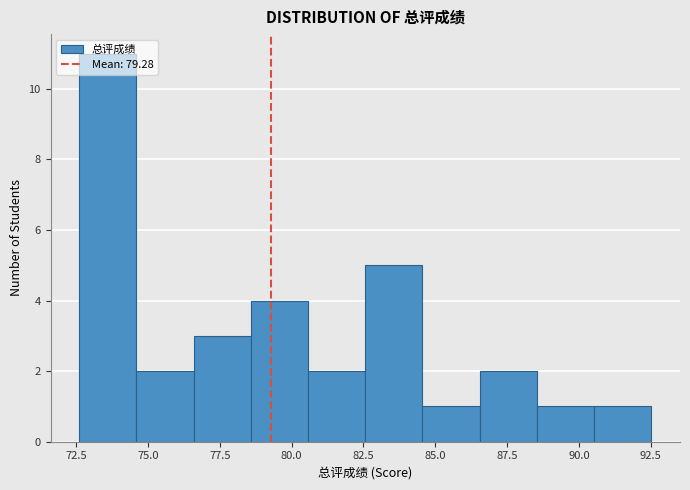

Read against the x-axis, roughly where is the centre of the tallest bar?

73.5